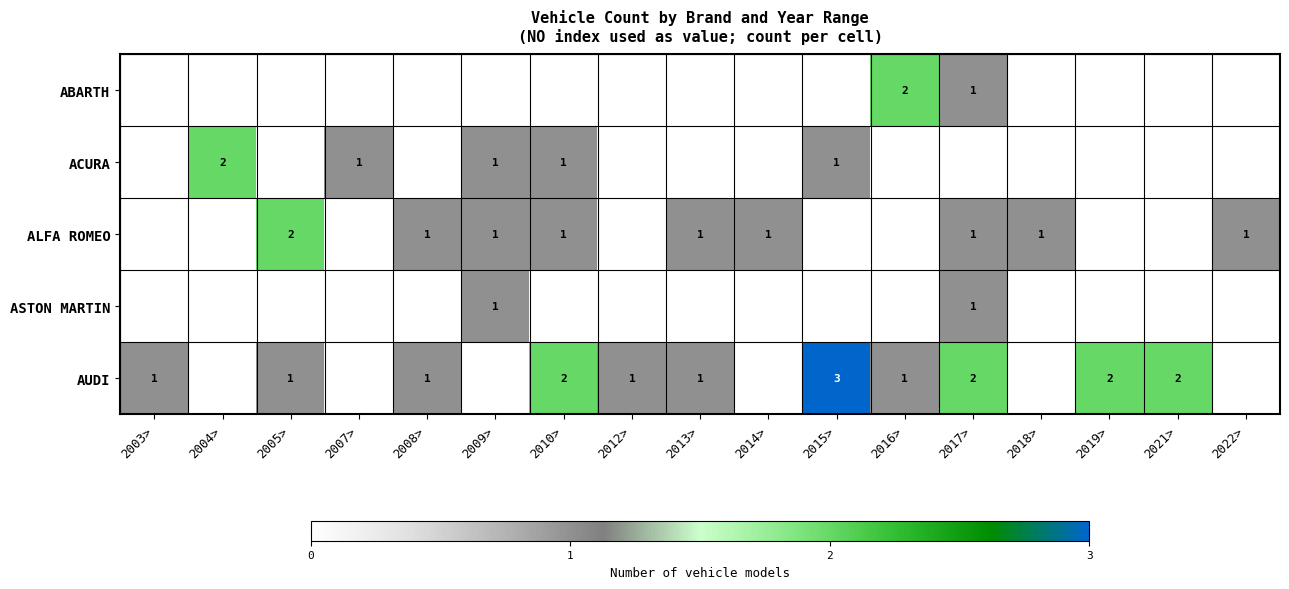

The ALFA ROMEO series shows 1 at 2010>. True or false?

True